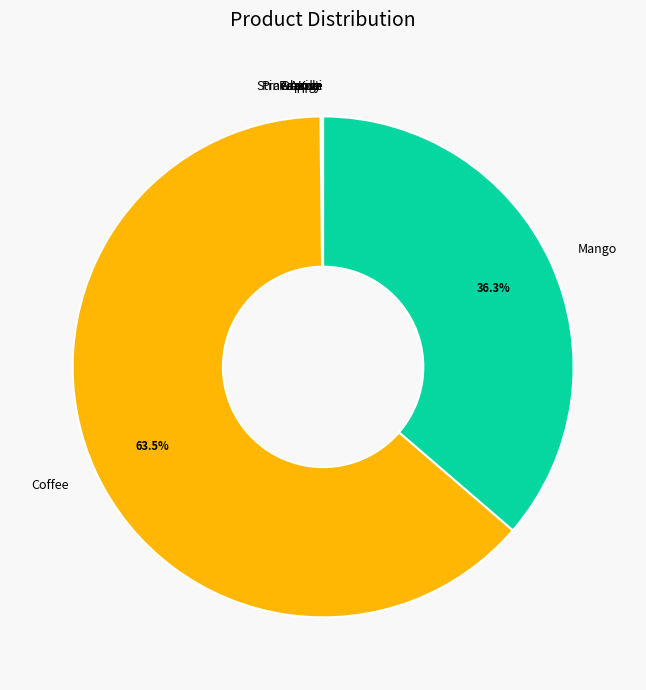

Which slice is the largest?

Coffee